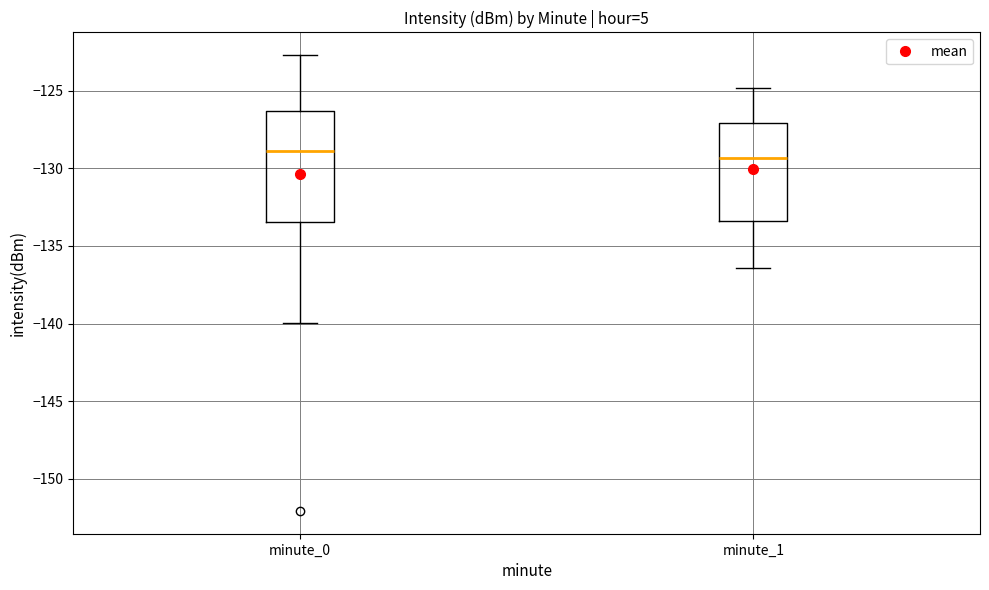

Reading left to right, transcribe this box plot: for each box, give where its median line is, the range the box spans, and where its two whiskers end, as read against the y-axis. The values are not printed on the chart, so give them approximately, as read against the axis.

minute_0: median -129.0, box -133.5 to -126.5, whiskers -140.0 to -122.5
minute_1: median -129.5, box -133.5 to -127.0, whiskers -136.5 to -125.0